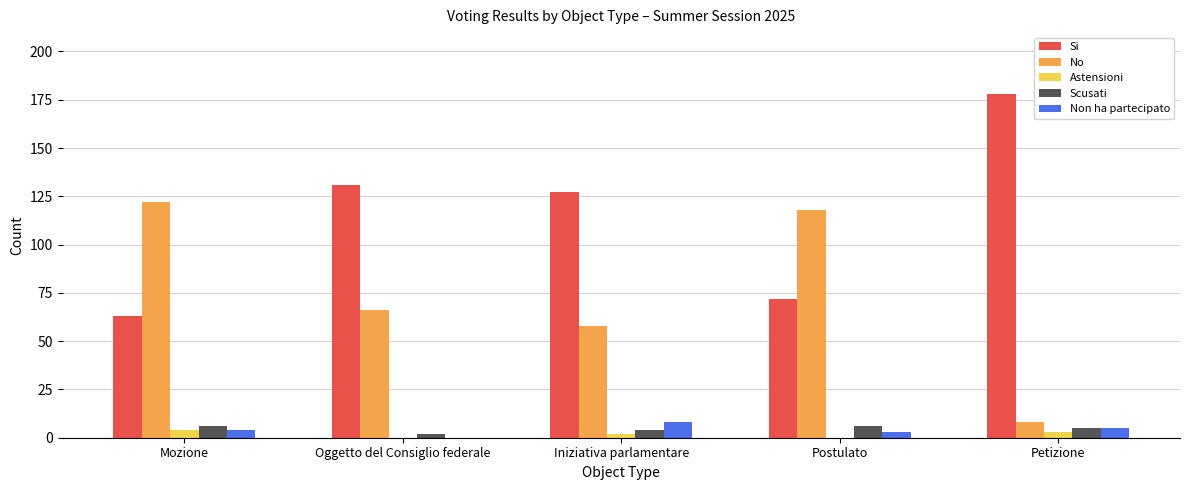

What is the sum of all Si values?

571